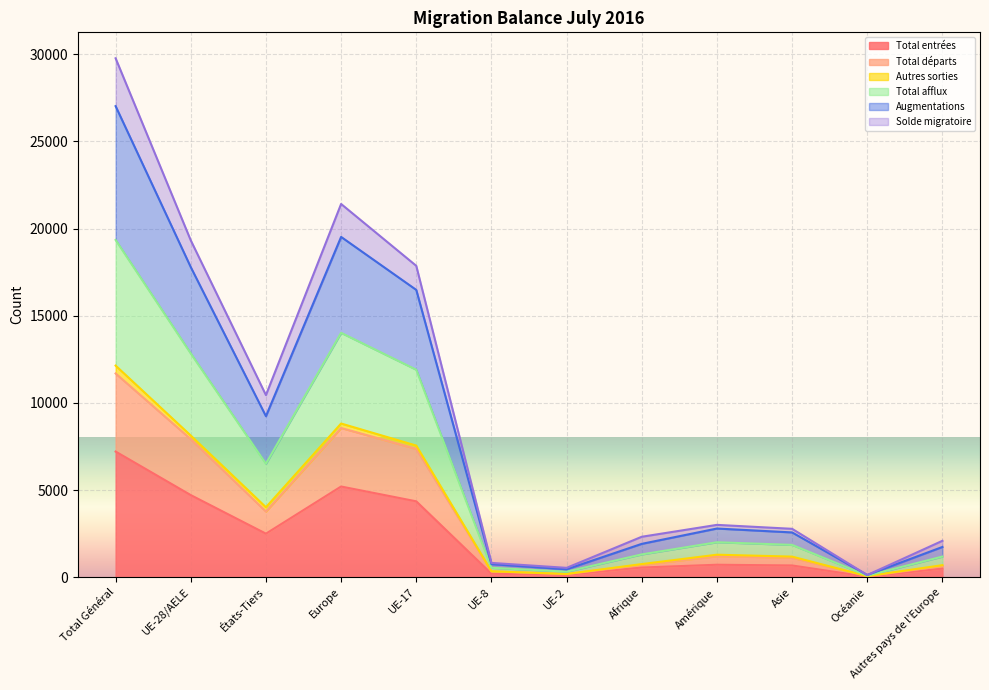

Is the value of Solde migratoire at Asie greater than the value of Augmentations at États-Tiers?

No